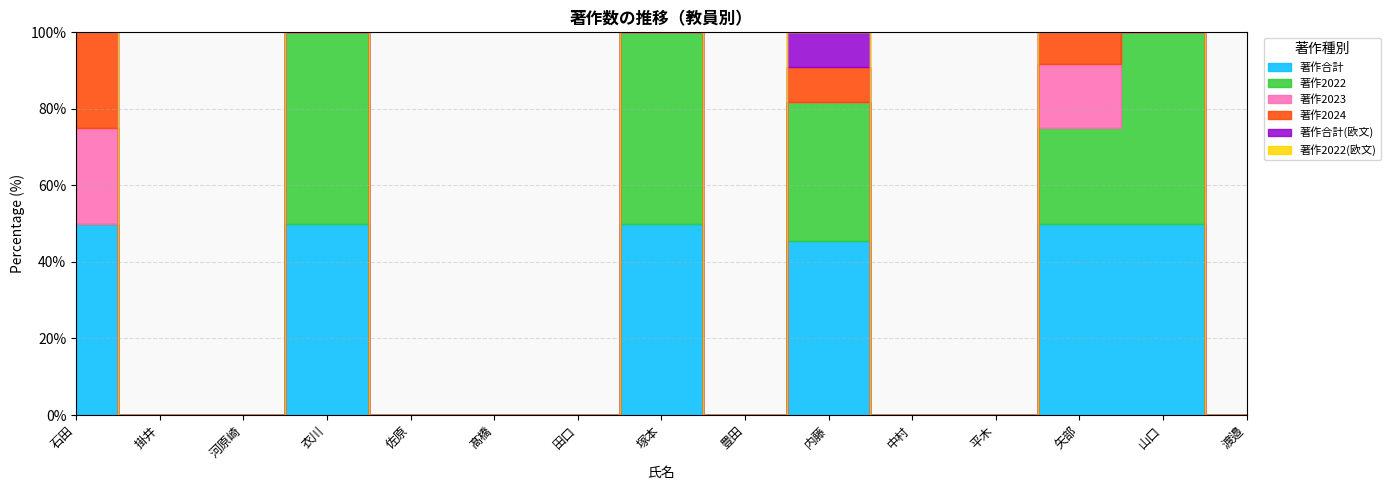

Reading left to right, list all the values displayed in this chart.

著作合計: 2	0	0	1	0	0	0	1	0	5	0	0	6	1	0
著作2022: 0	0	0	1	0	0	0	1	0	4	0	0	3	1	0
著作2023: 1	0	0	0	0	0	0	0	0	0	0	0	2	0	0
著作2024: 1	0	0	0	0	0	0	0	0	1	0	0	1	0	0
著作合計(欧文): 0	0	0	0	0	0	0	0	0	1	0	0	0	0	0
著作2022(欧文): 0	0	0	0	0	0	0	0	0	0	0	0	0	0	0